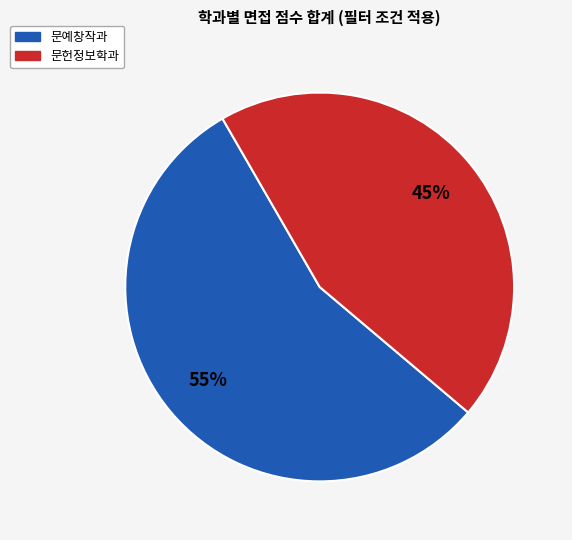

To the nearest percent, what is the average slice percentage?

50%